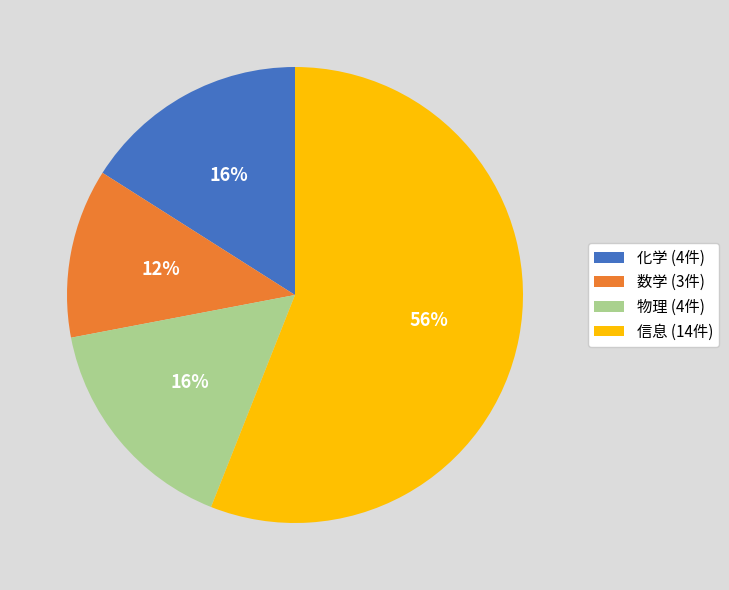

Which category has the smallest portion of the pie?

数学